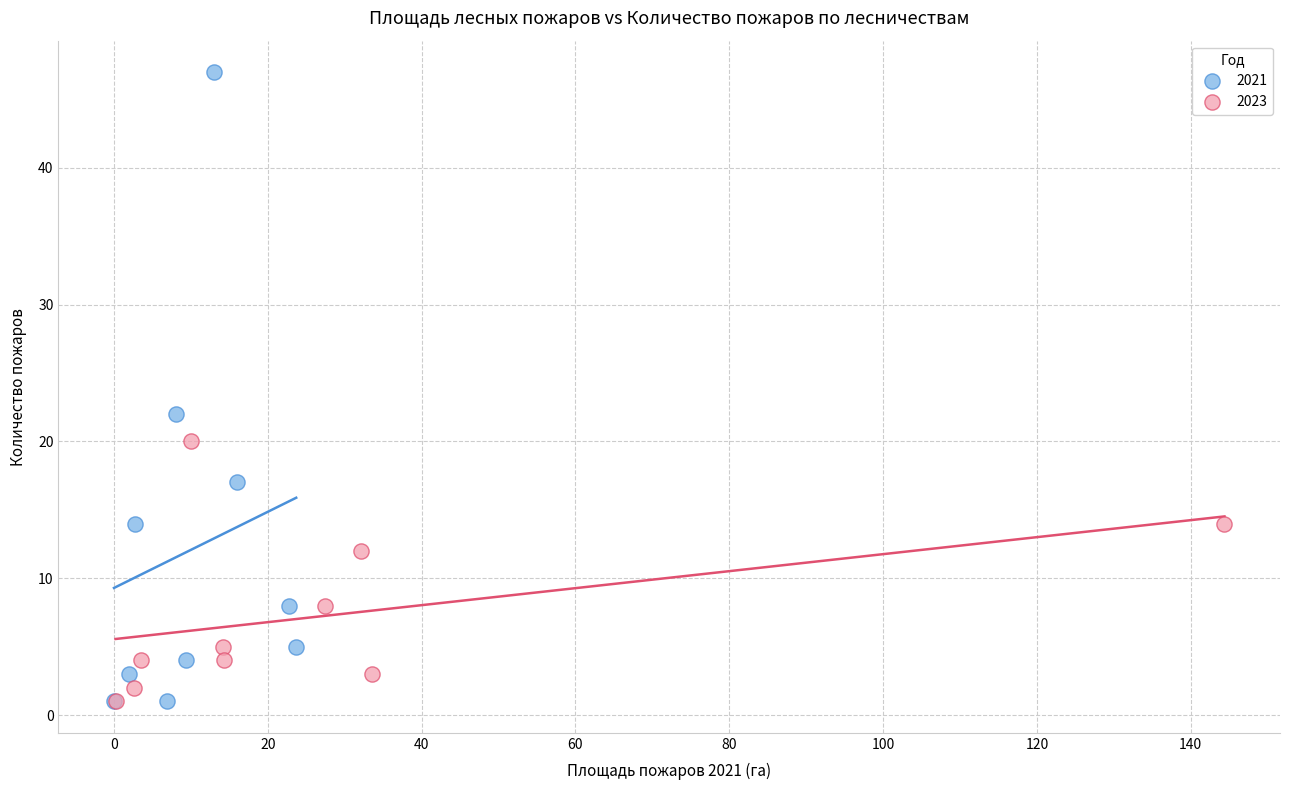

Which series reaches the maximum Y coordinate?

2021